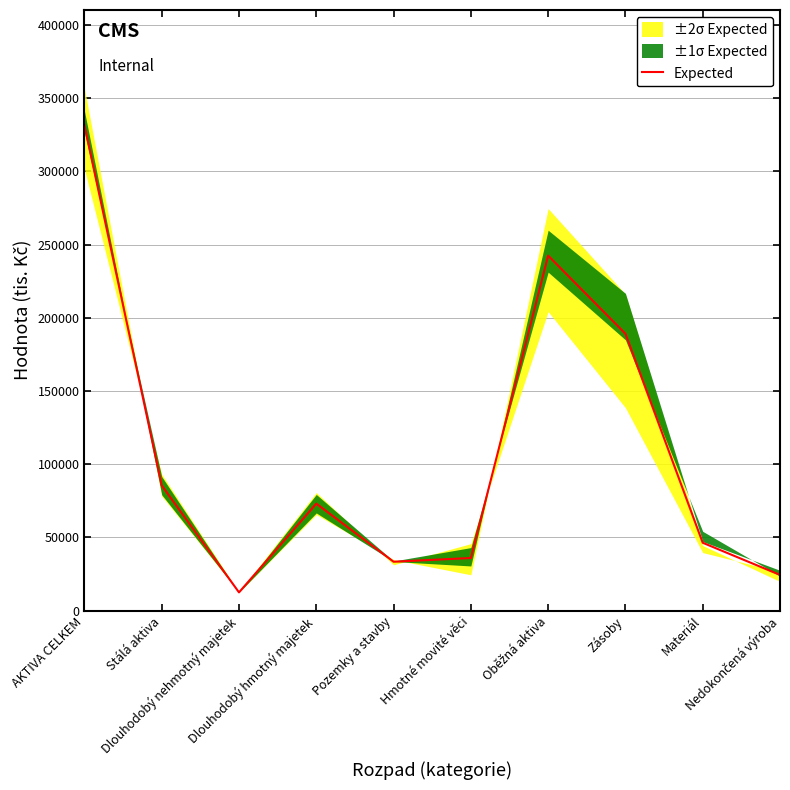

How many lines are shown in the chart?

1